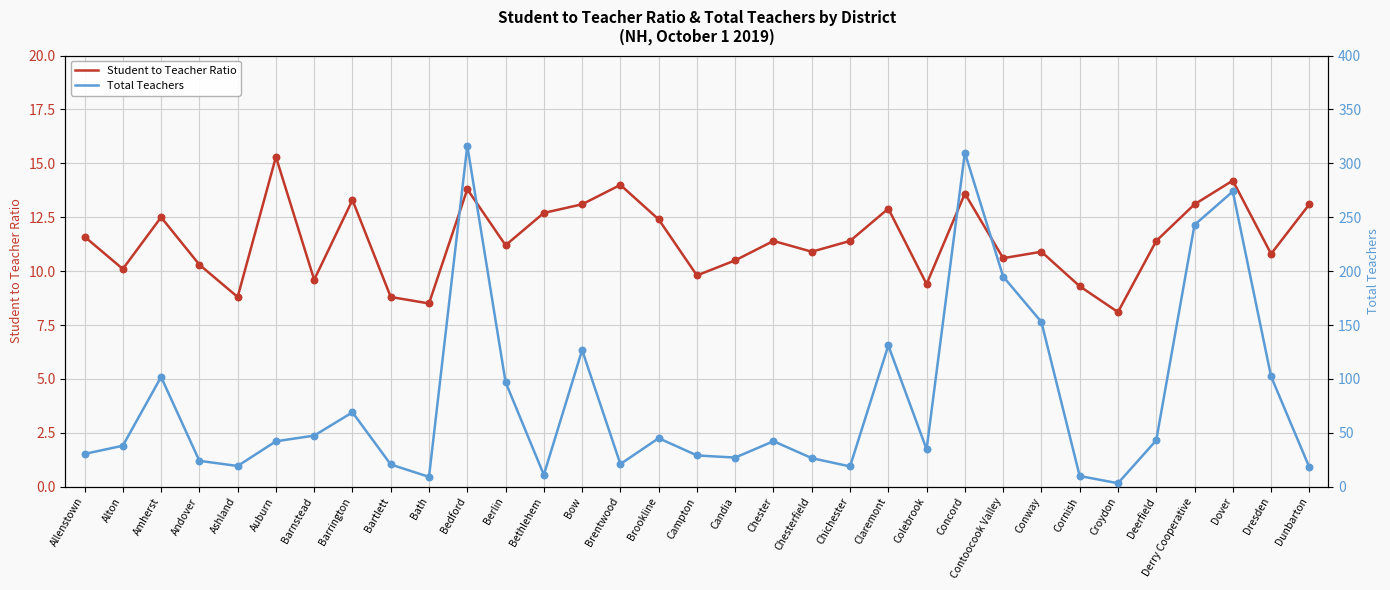

At which category is the sum across all series the highest?

Bedford